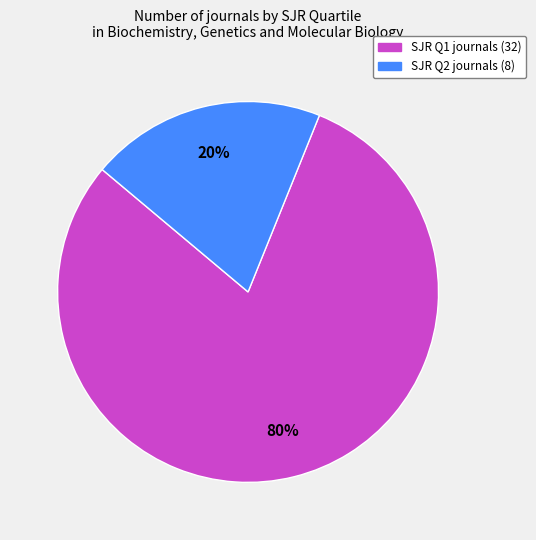

Is there any slice that represents more than half of the pie?

Yes